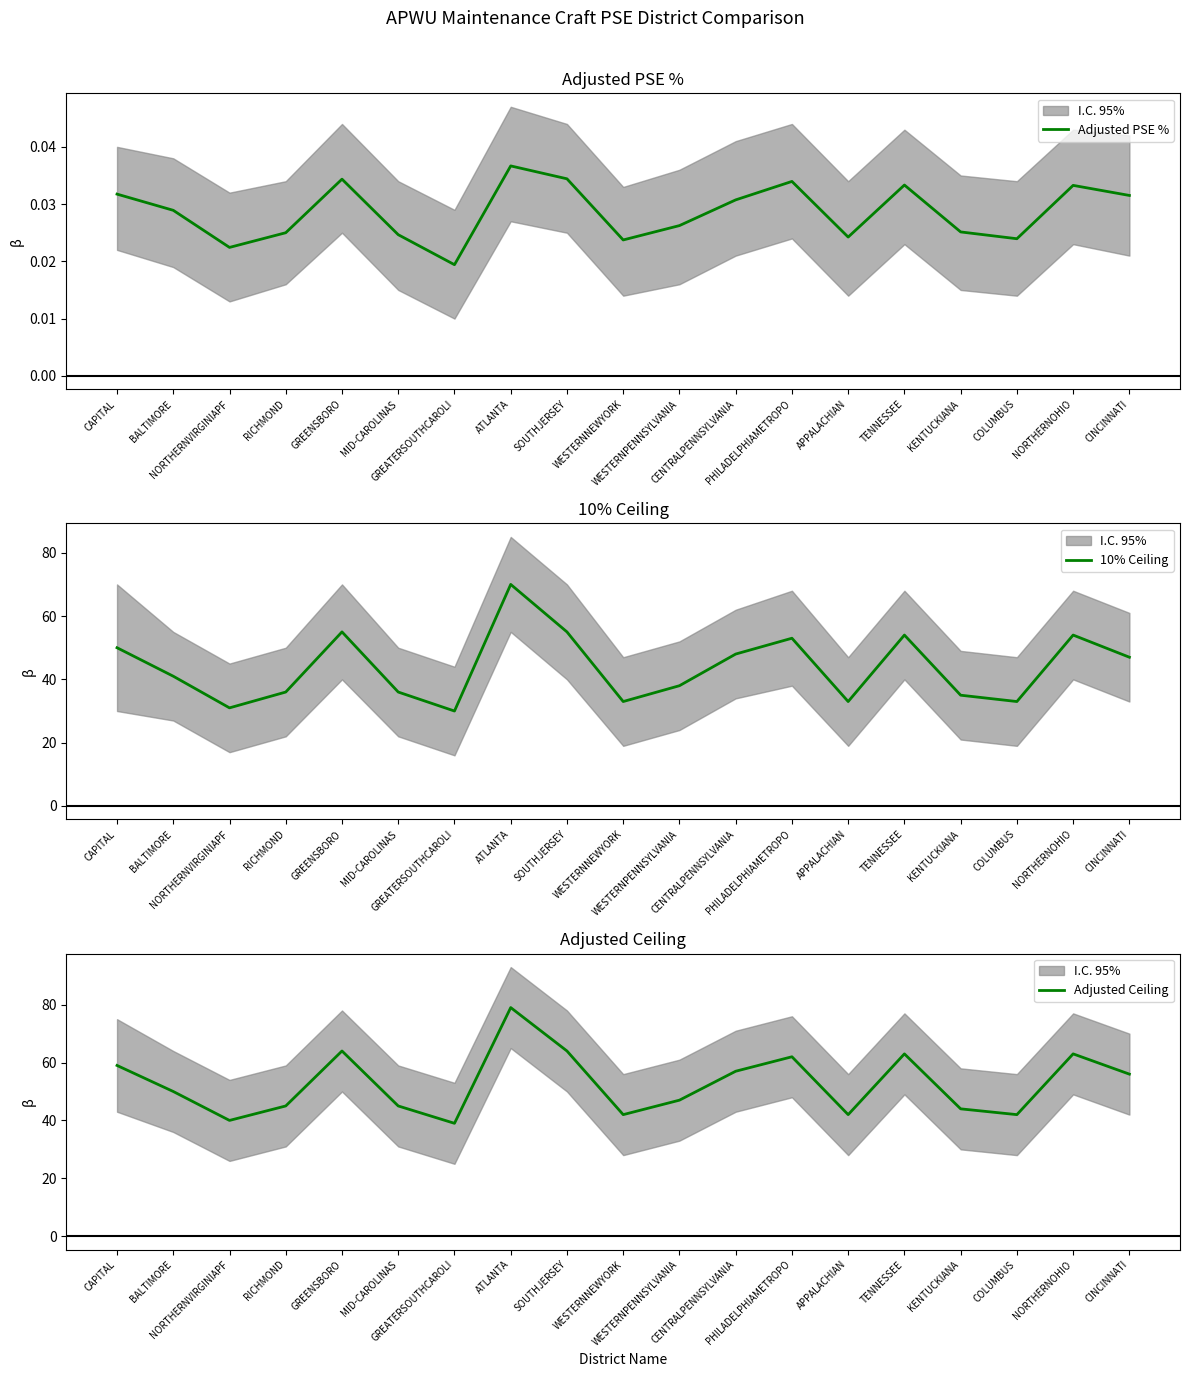

What is the label of the 14th point from the left?

APPALACHIAN